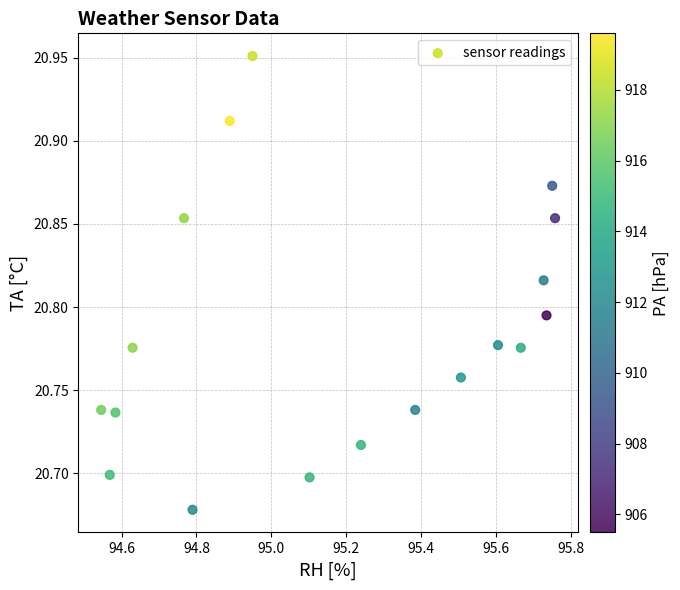

What is the range of X values (max minus min)?

1.2